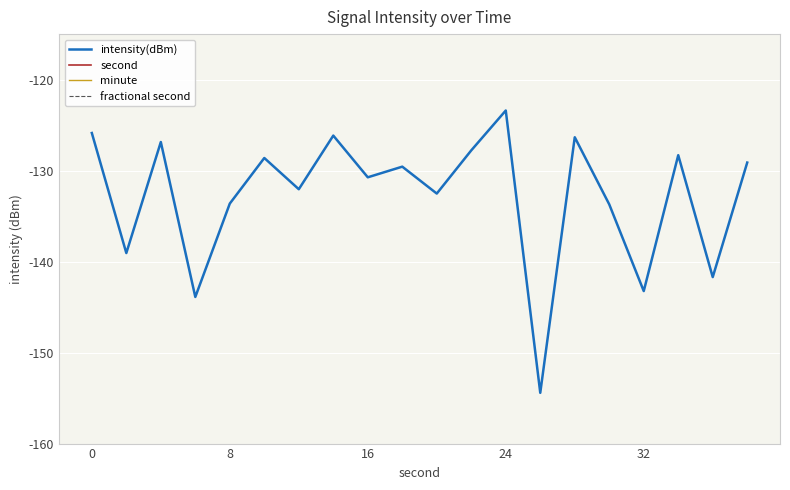

True or false: second and minute cross at least once.

False